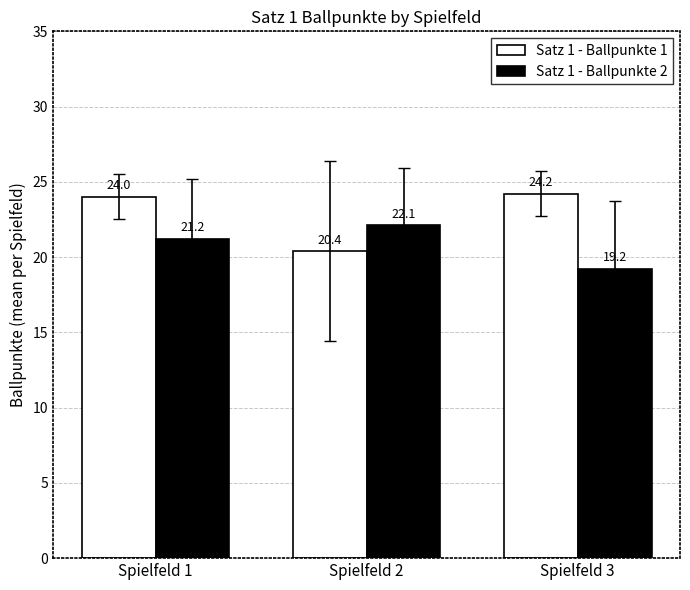

What is the average value of the Satz 1 - Ballpunkte 2 series?

20.8